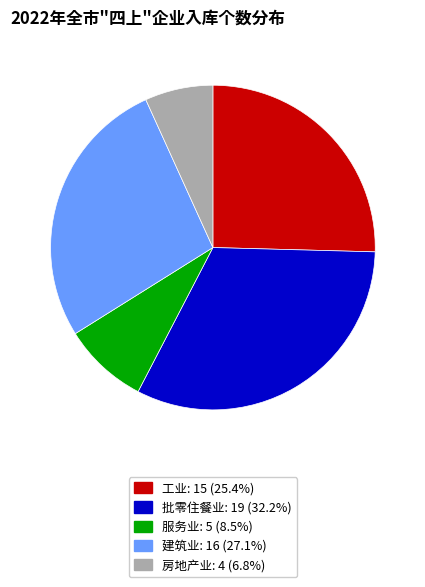

How many segments does this pie chart have?

5